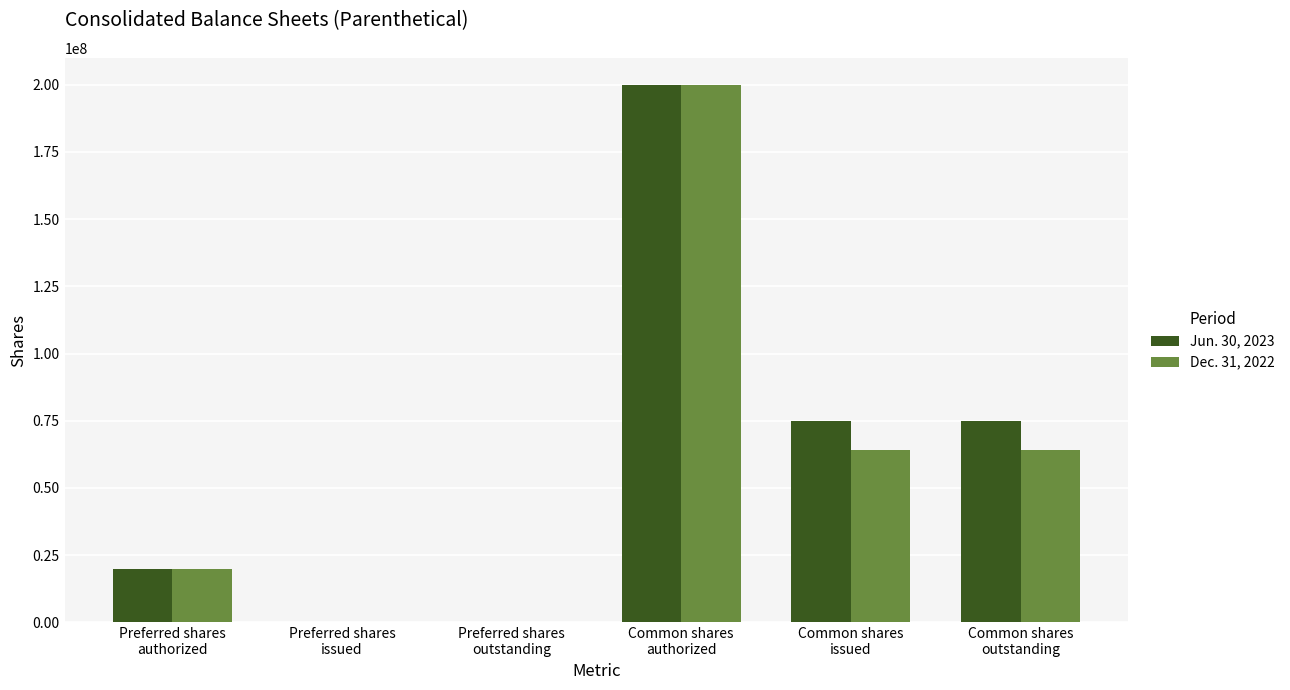

What is the spread (max minus min) of values at Common shares
issued?

10681237